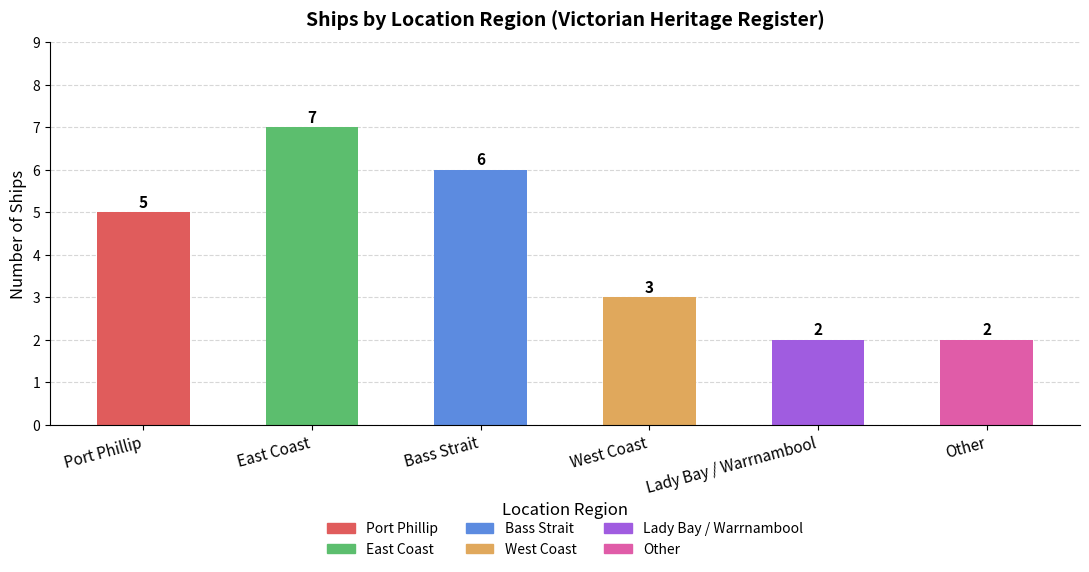

The chart shows a value of 6 at Bass Strait. True or false?

True